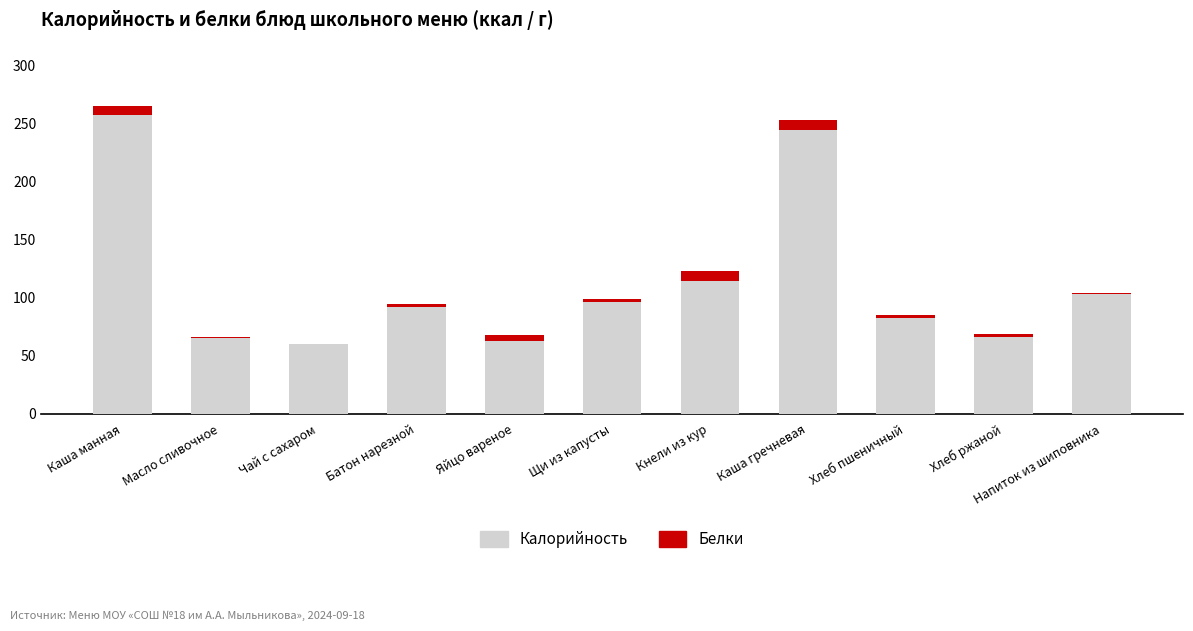

True or false: Калорийность has a value of 65.7 at Масло сливочное.

True